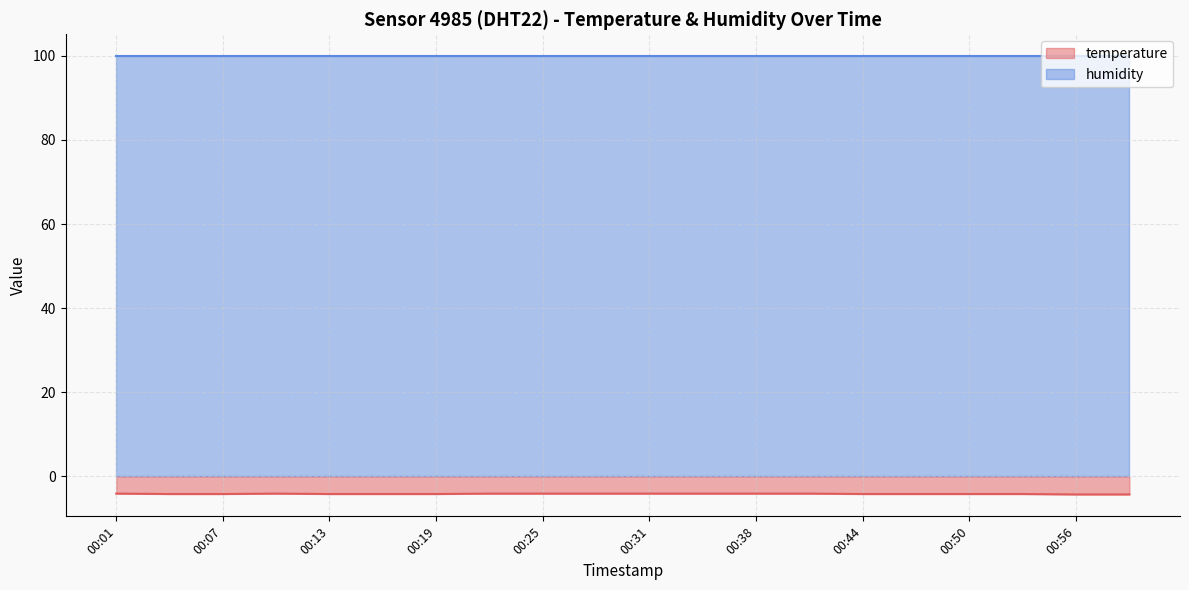

List the labels in order of value, smallest first.

00:56, 00:59, 00:04, 00:07, 00:13, 00:16, 00:19, 00:44, 00:47, 00:50, 00:53, 00:01, 00:10, 00:22, 00:25, 00:28, 00:31, 00:35, 00:38, 00:41